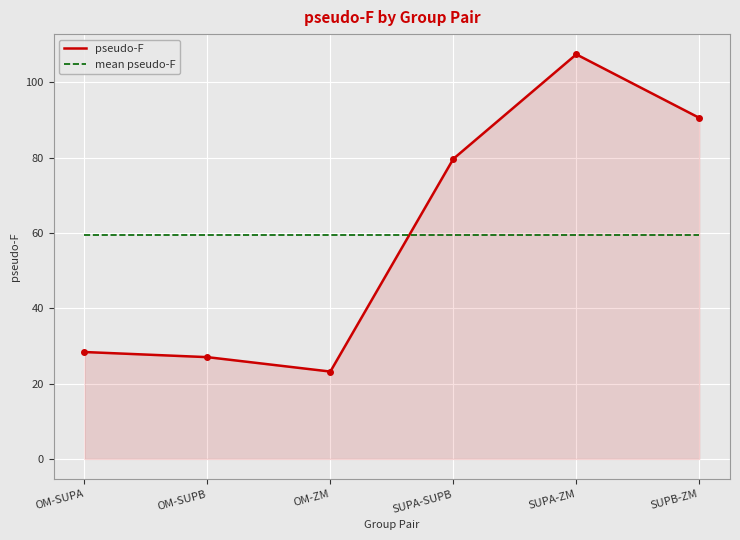

At OM-ZM, list the series in order from smallest to largest.

pseudo-F, mean pseudo-F